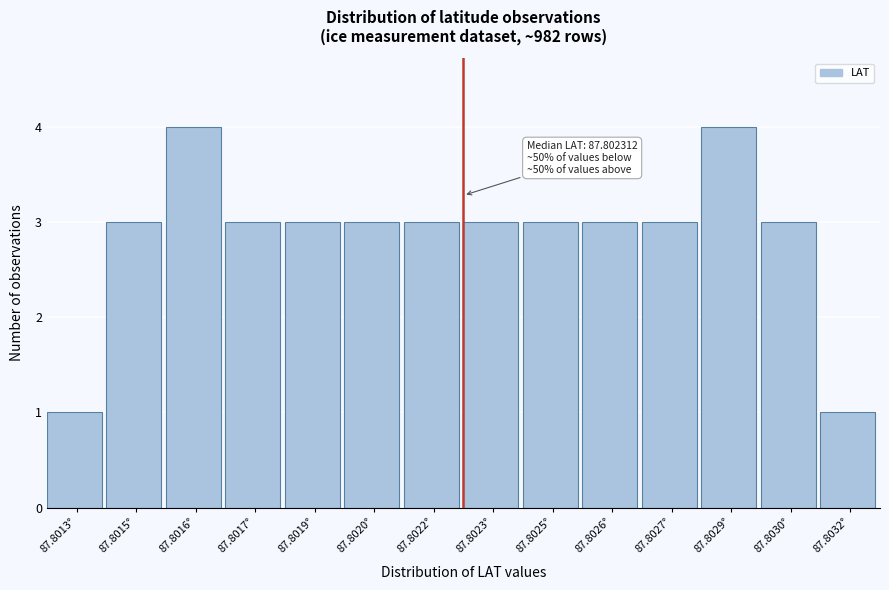

Reading left to right, transcribe all the data shown in this chart.

1	3	4	3	3	3	3	3	3	3	3	4	3	1